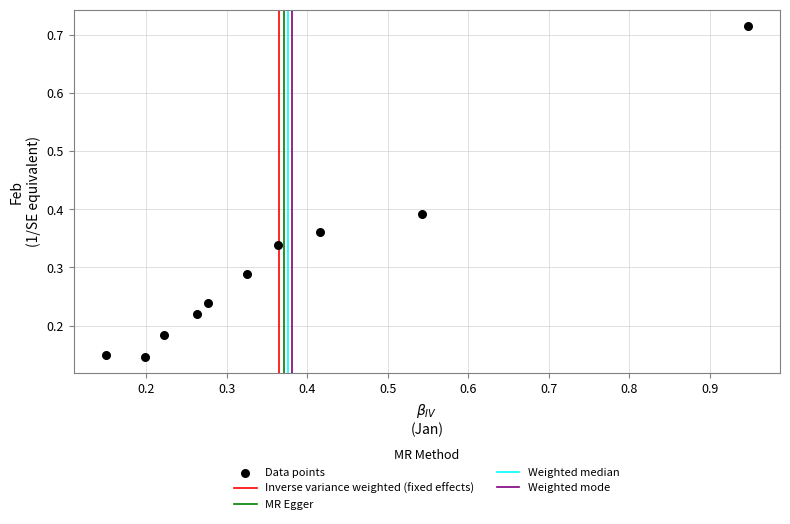

What is the range of Y values (max minus min)?

0.6